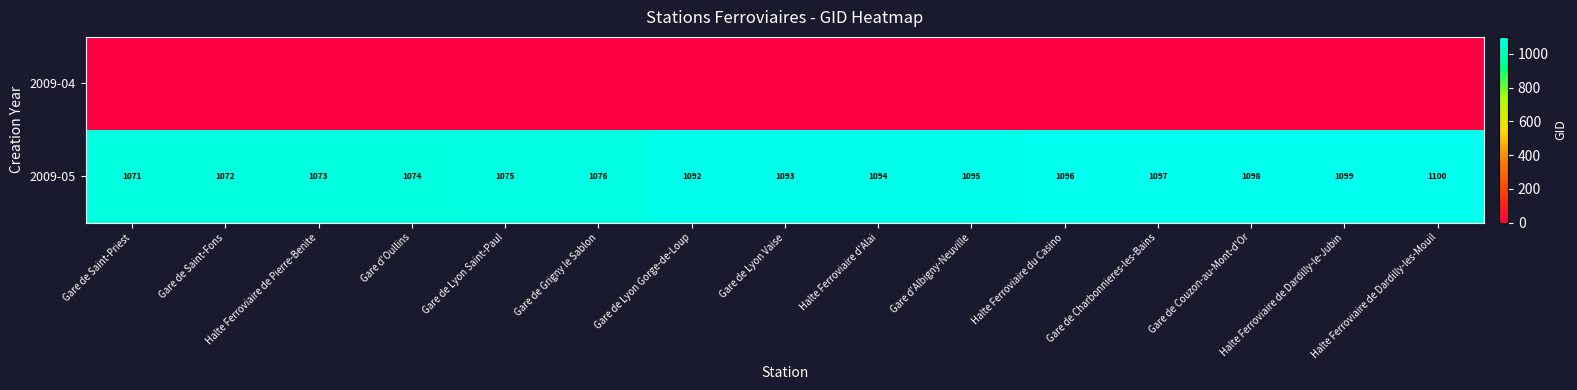

What is the minimum value for 2009-05?

1071